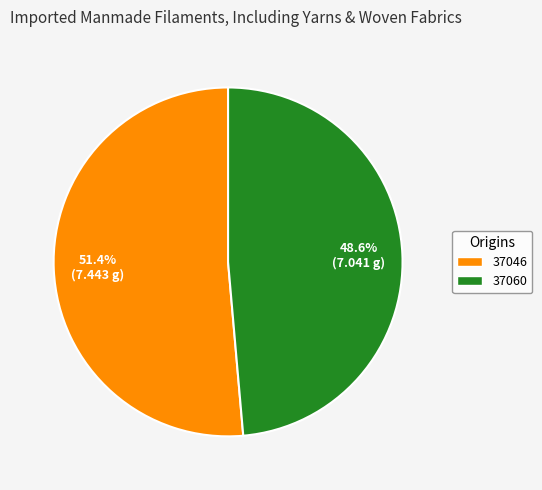

The 37046 slice represents 51% of the pie. True or false?

True